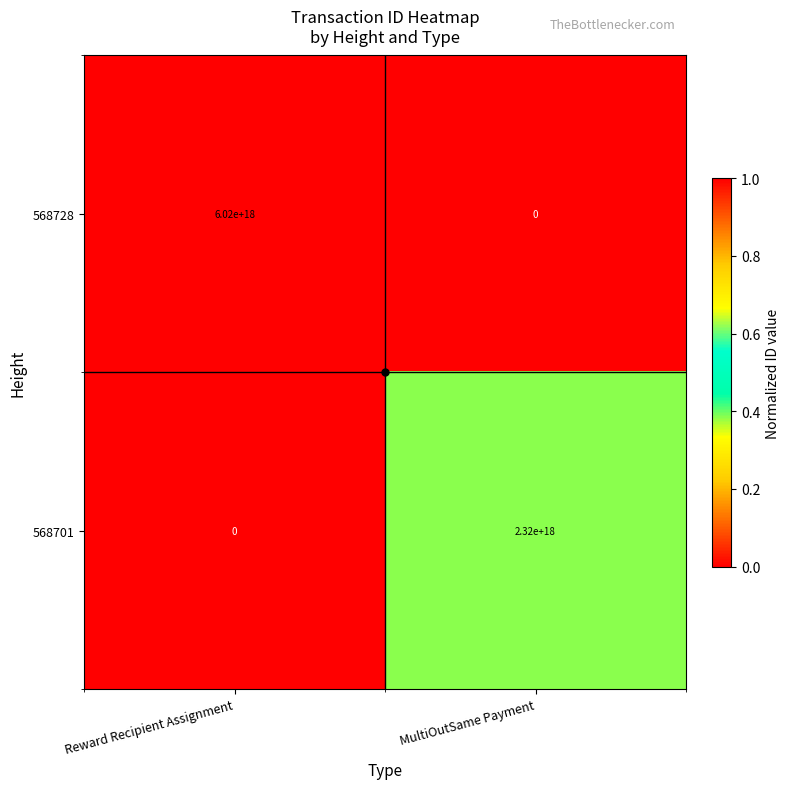

Count the number of data series in this chart.

2